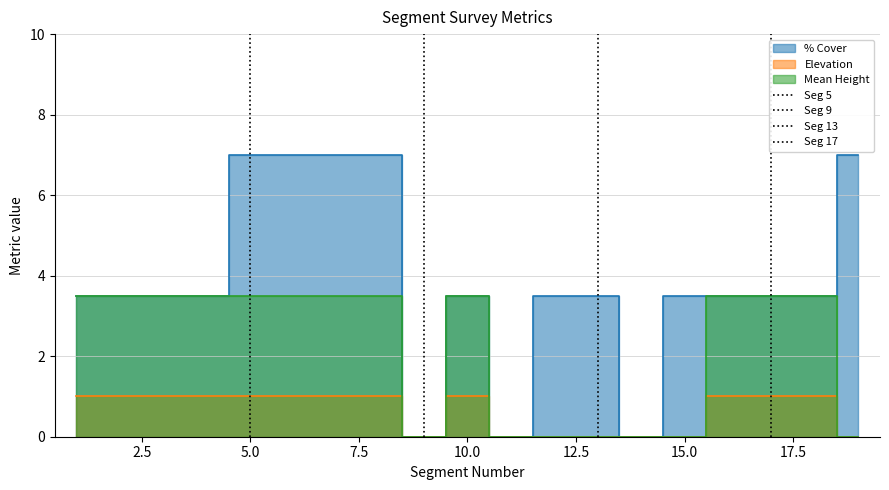

What is the value of the % Cover point at the 13th from the left?

3.5